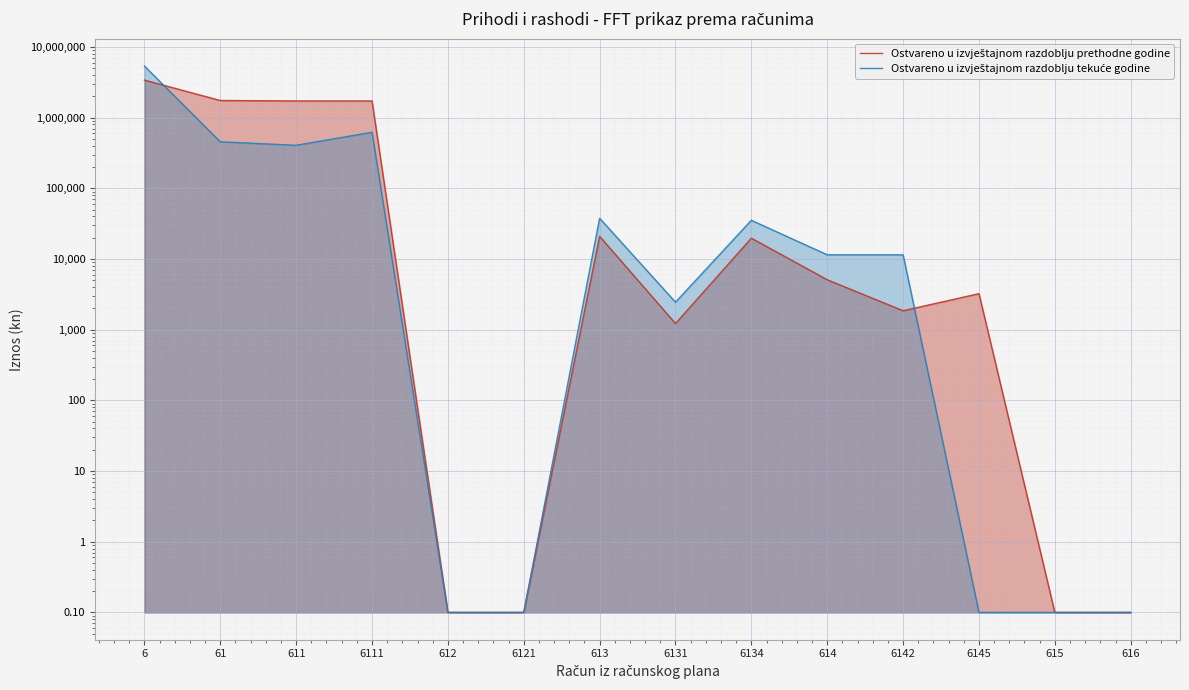

What is the maximum value shown in the chart?

5365283.0